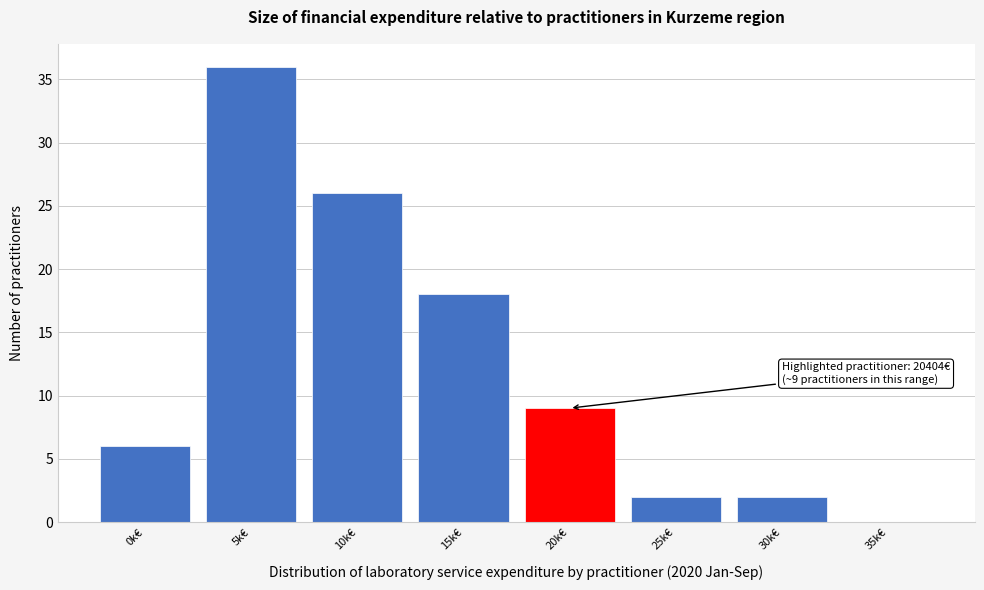

Reading left to right, transcribe all the data shown in this chart.

0k€=6	5k€=36	10k€=26	15k€=18	20k€=9	25k€=2	30k€=2	35k€=0